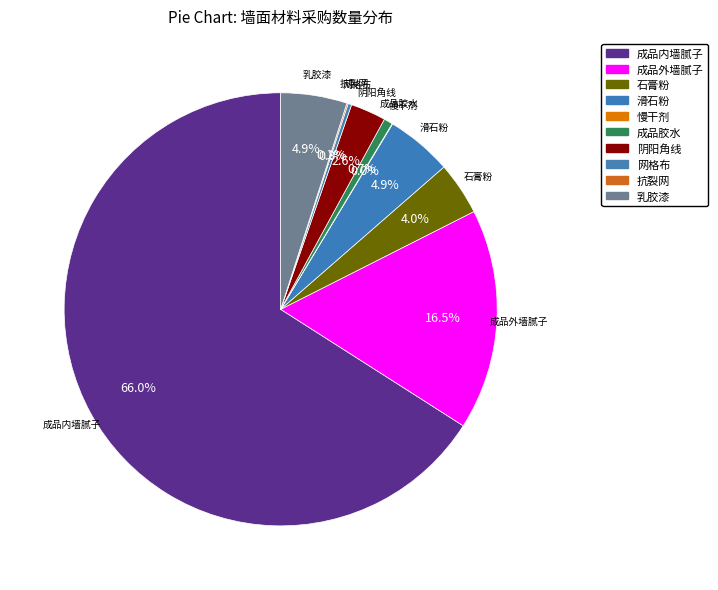

Which has a higher value, 慢干剂 or 成品外墙腻子?

成品外墙腻子